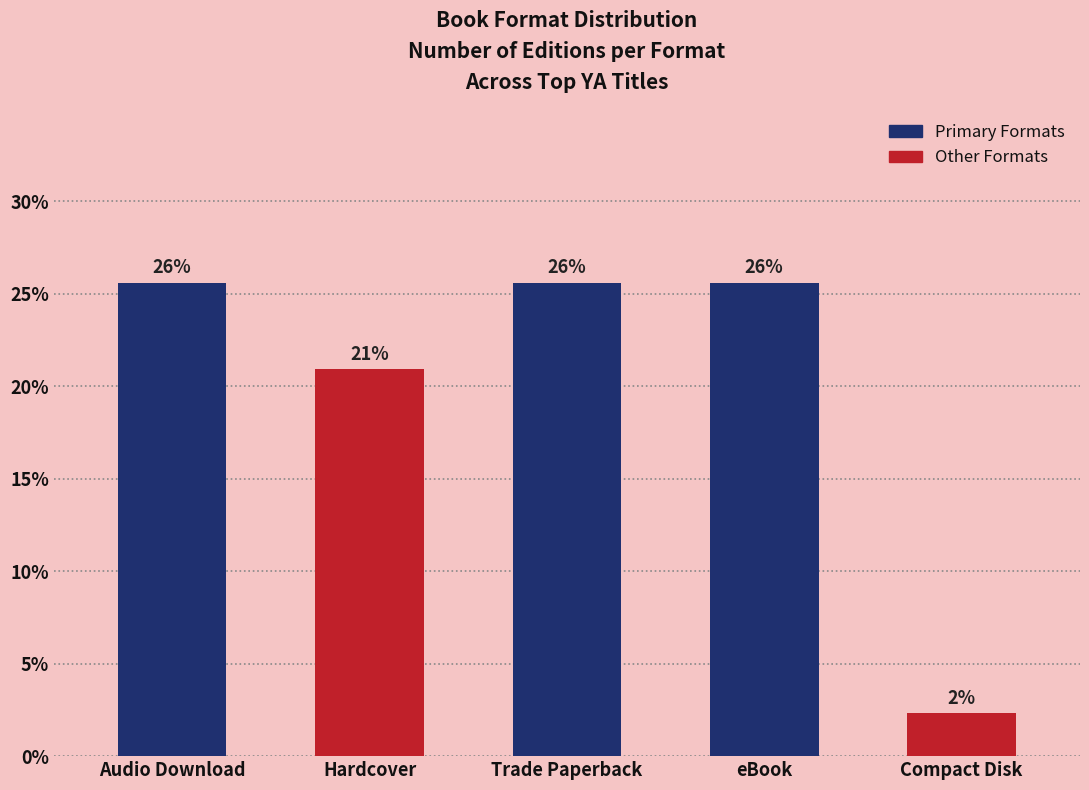

Read the value at Trade Paperback.

25.6